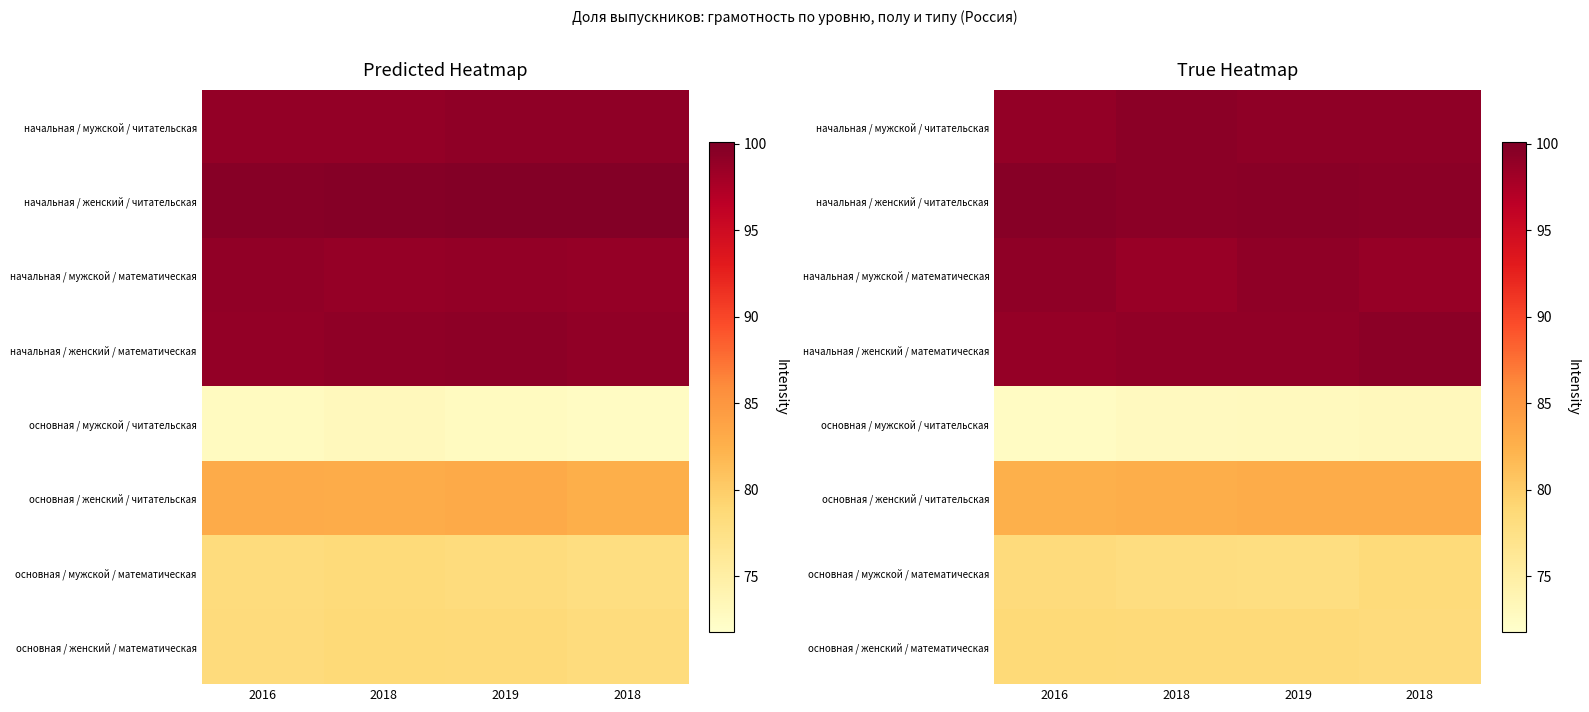

At how many categories does at least one series exceed 86?

4